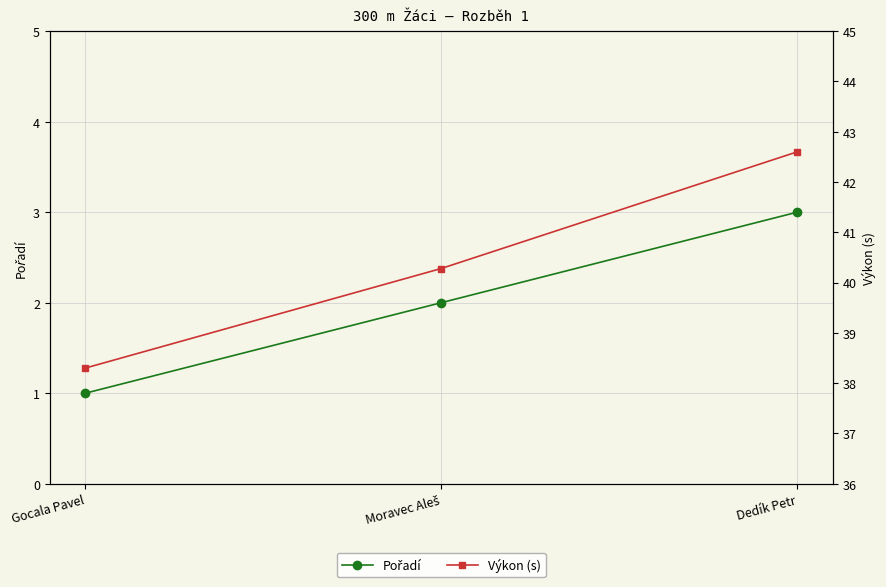

What is the highest value of the Výkon (s) series?

42.6